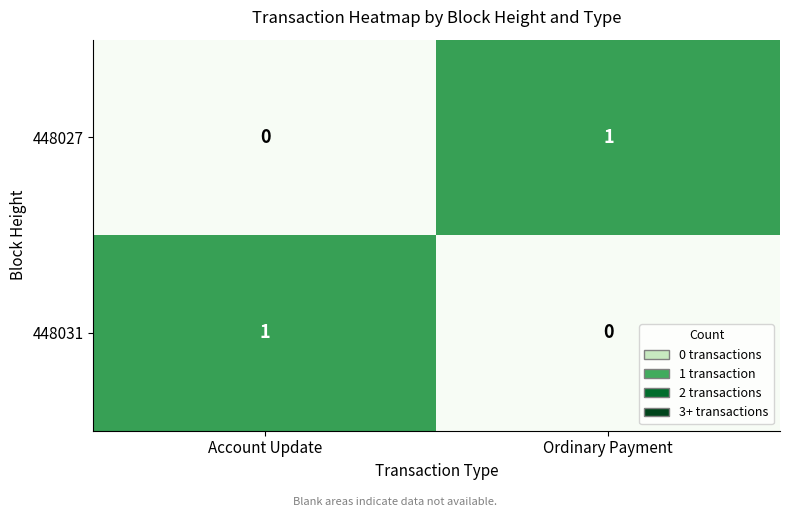

Reading right to left, transcribe all the data shown in this chart.

448027: Ordinary Payment=1	Account Update=0
448031: Ordinary Payment=0	Account Update=1